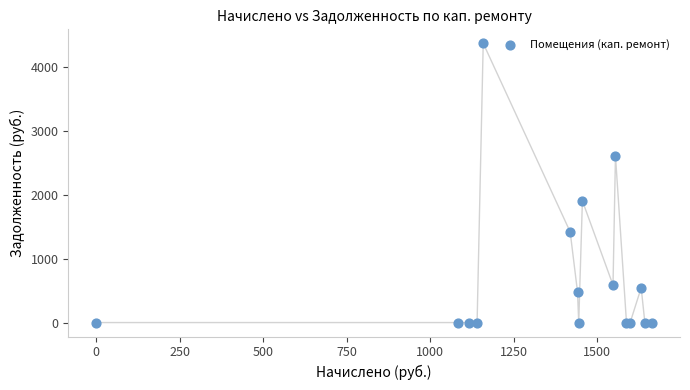

What Y value in the scatter plot is closest to 2183?

1903.3